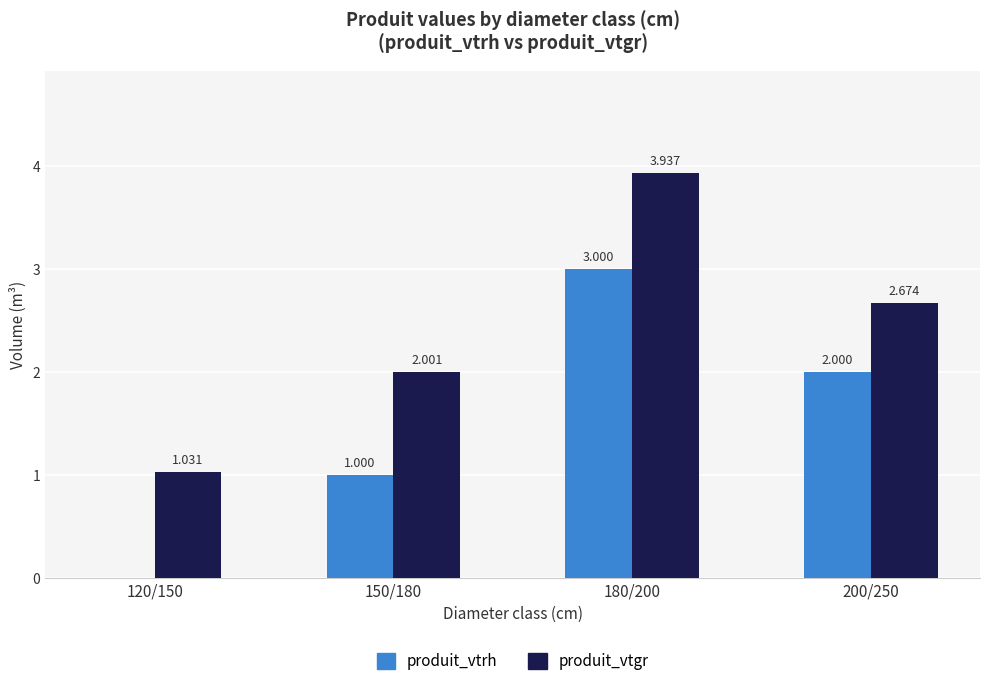

Where is produit_vtrh nearest to the value 1?

150/180